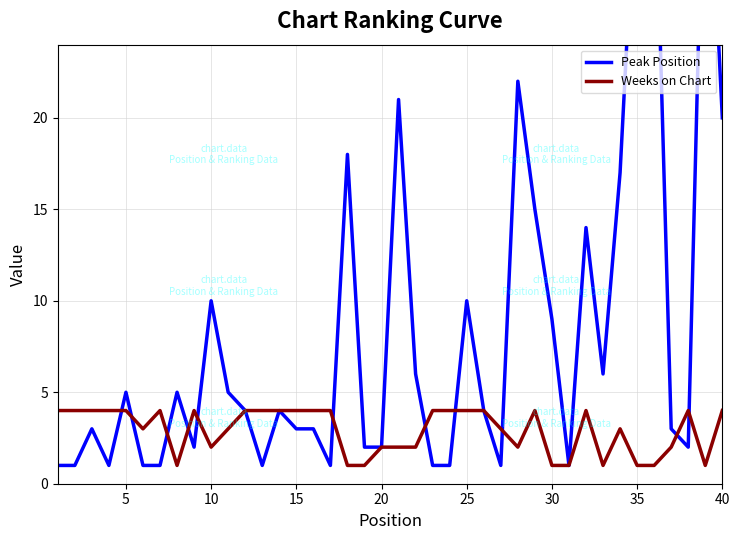

How many Weeks on Chart values are between 2 and 4?

31